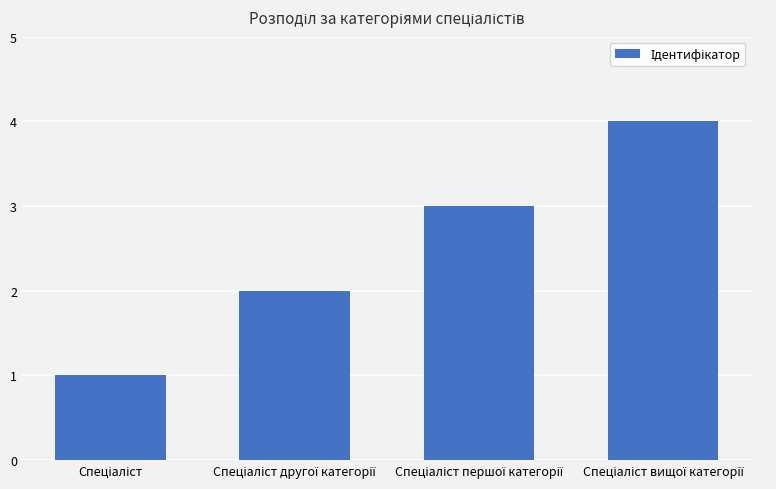

What is the difference between the maximum and minimum values?

3